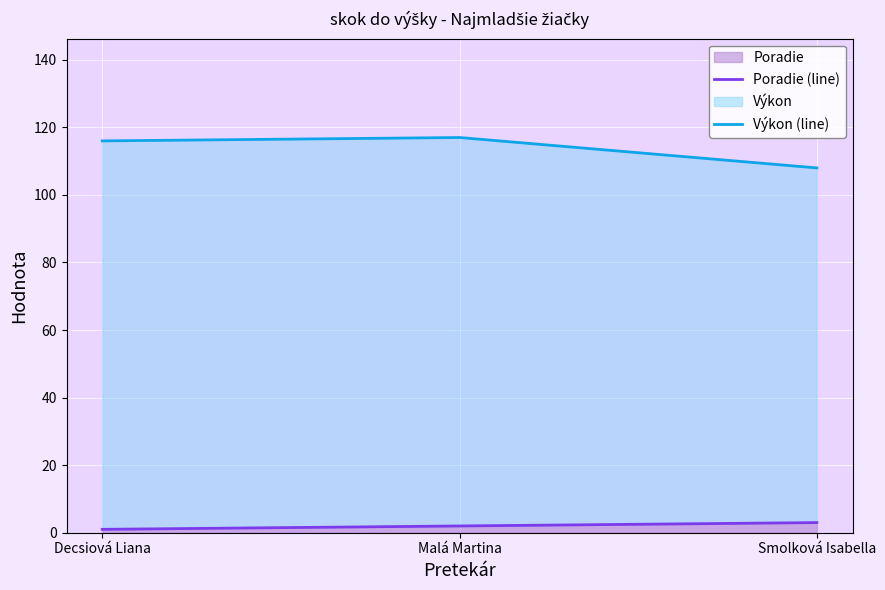

What is the sum of the Výkon (line) values at Smolková Isabella and Decsiová Liana?

224